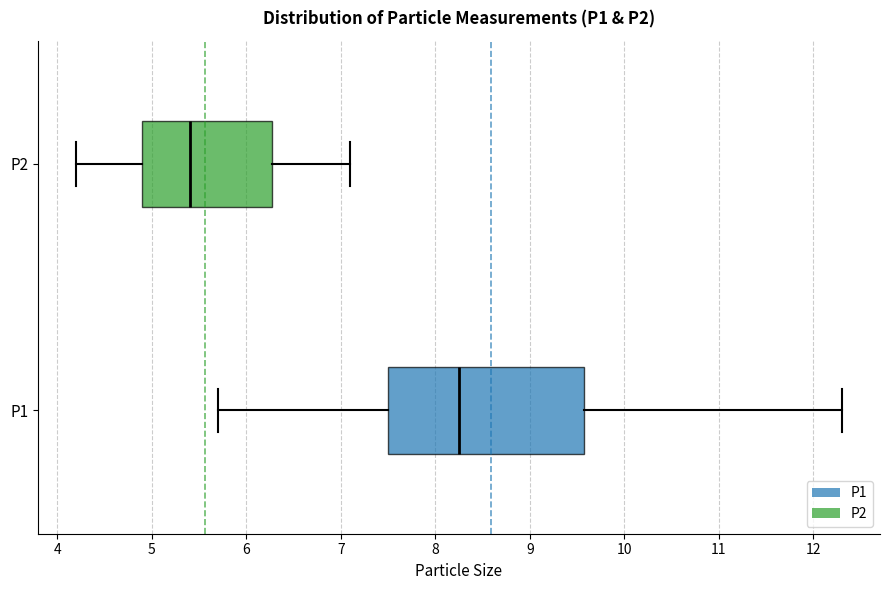

Which box has the furthest to the right median line?

P1